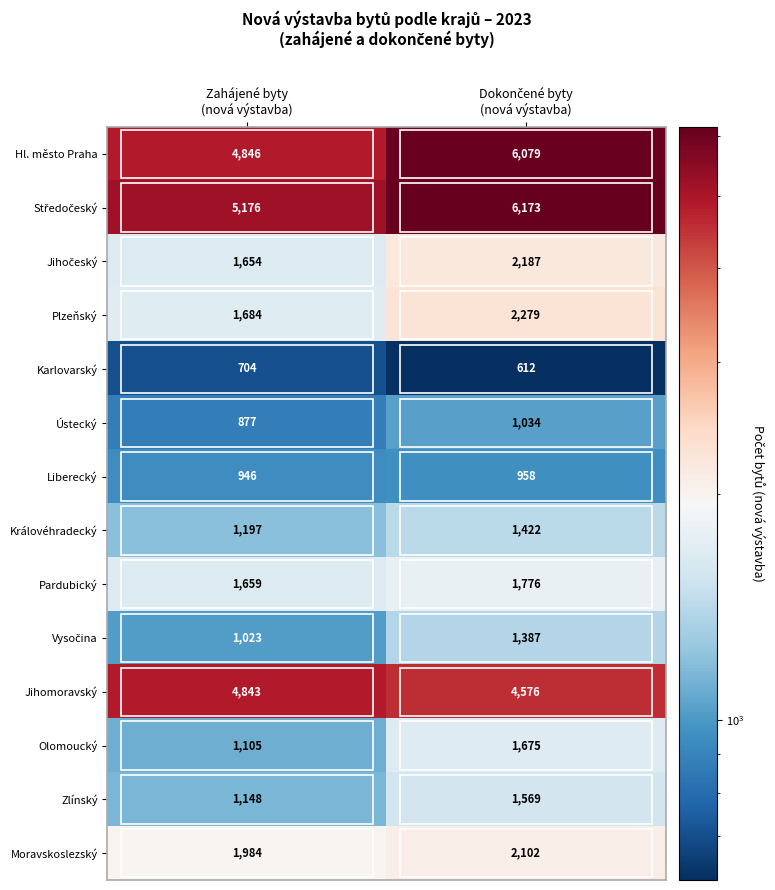

What is the minimum value for Královéhradecký?

1197